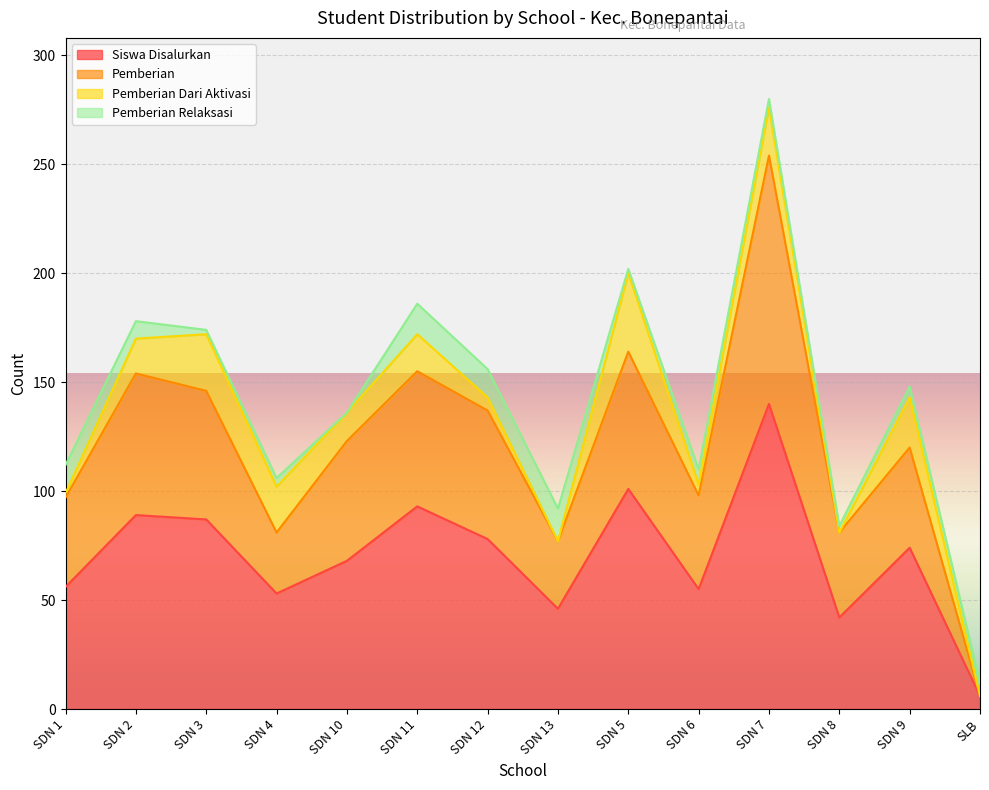

At which category is the sum across all series the highest?

SDN 7